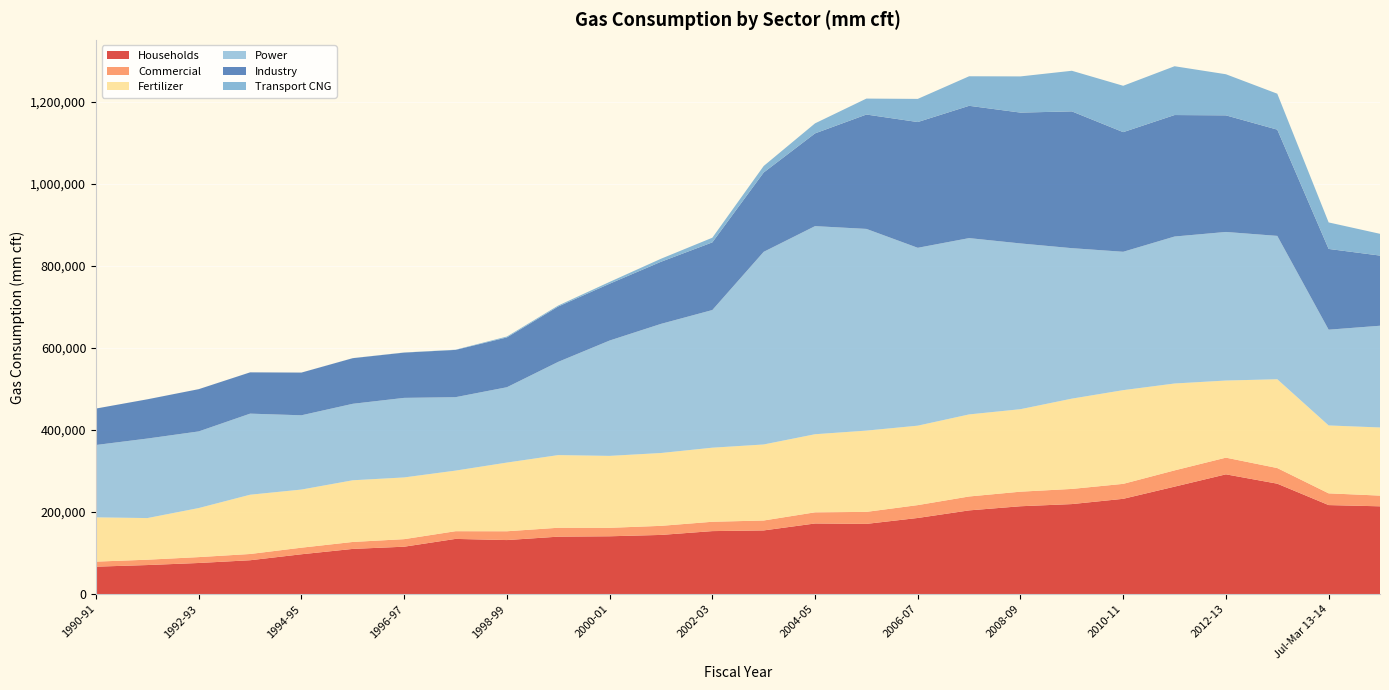

Reading left to right, list all the values displayed in this chart.

Households: 1990-91=66797	1991-92=70741	1992-93=75783	1993-94=82461	1994-95=97045	1995-96=110103	1996-97=115488	1997-98=134500	1998-99=131656	1999-00=139973	2000-01=140899	2001-02=144186	2002-03=153508	2003-04=155174	2004-05=172103	2005-06=171109	2006-07=185533	2007-08=204035	2008-09=214113	2009-10=219382	2010-11=232244	2011-12=261915	2012-13=291917	2013-14=269135	Jul-Mar 13-14=216975	2014-15=213950
Commercial: 1990-91=12317	1991-92=13057	1992-93=14326	1993-94=15239	1994-95=16064	1995-96=16960	1996-97=18403	1997-98=18764	1998-99=21466	1999-00=21712	2000-01=20618	2001-02=22130	2002-03=22776	2003-04=24192	2004-05=27191	2005-06=29269	2006-07=31375	2007-08=33905	2008-09=35536	2009-10=36955	2010-11=36466	2011-12=39627	2012-13=40689	2013-14=38117	Jul-Mar 13-14=28600	2014-15=26125
Fertilizer: 1990-91=107954	1991-92=101493	1992-93=119628	1993-94=144514	1994-95=141697	1995-96=150374	1996-97=150483	1997-98=147752	1998-99=167474	1999-00=177152	2000-01=175393	2001-02=177589	2002-03=180611	2003-04=185350	2004-05=190409	2005-06=198175	2006-07=193682	2007-08=200063	2008-09=201100	2009-10=220124	2010-11=228460	2011-12=211828	2012-13=188020	2013-14=216518	Jul-Mar 13-14=165550	2014-15=166100
Power: 1990-91=176409	1991-92=193893	1992-93=186853	1993-94=197694	1994-95=181107	1995-96=186507	1996-97=193984	1997-98=179042	1998-99=183694	1999-00=227364	2000-01=281255	2001-02=314851	2002-03=335636	2003-04=469738	2004-05=507398	2005-06=491766	2006-07=433672	2007-08=429892	2008-09=404140	2009-10=366906	2010-11=337401	2011-12=358381	2012-13=362262	2013-14=349535	Jul-Mar 13-14=233475	2014-15=248050
Industry: 1990-91=88841	1991-92=95661	1992-93=102991	1993-94=100631	1994-95=104098	1995-96=111202	1996-97=110365	1997-98=115250	1998-99=121431	1999-00=134916	2000-01=138503	2001-02=151416	2002-03=164968	2003-04=193395	2004-05=226116	2005-06=278846	2006-07=306600	2007-08=322563	2008-09=319003	2009-10=333508	2010-11=291667	2011-12=296181	2012-13=284278	2013-14=259032	Jul-Mar 13-14=196900	2014-15=171050
Transport CNG: 1990-91=0	1991-92=25	1992-93=31	1993-94=43	1994-95=47	1995-96=153	1996-97=358	1997-98=490	1998-99=2182	1999-00=2426	2000-01=4423	2001-02=7369	2002-03=11320	2003-04=15858	2004-05=24443	2005-06=38885	2006-07=56446	2007-08=72018	2008-09=88236	2009-10=99002	2010-11=113055	2011-12=119000	2012-13=100228	2013-14=87634	Jul-Mar 13-14=64625	2014-15=53075